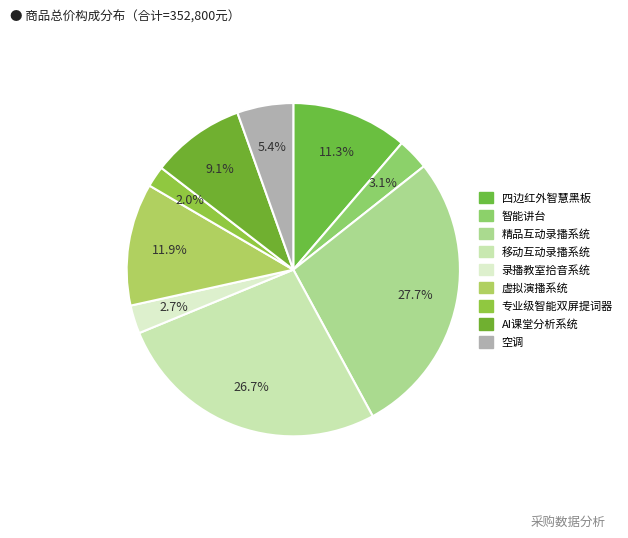

Is it true that 四边红外智慧黑板 is 11% of the pie?

True